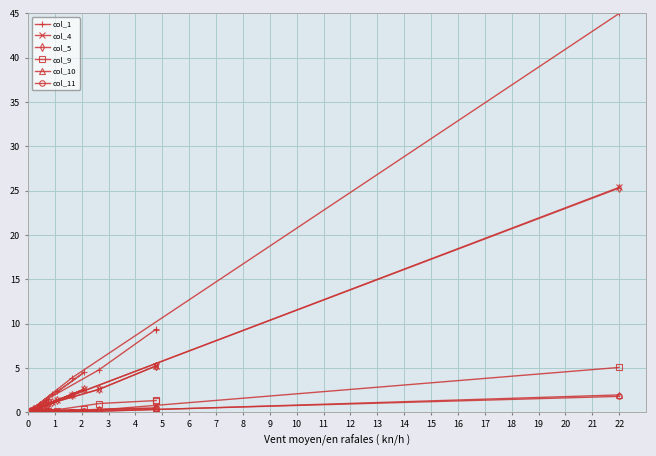

Which series has the largest range (max minus min)?

col_1